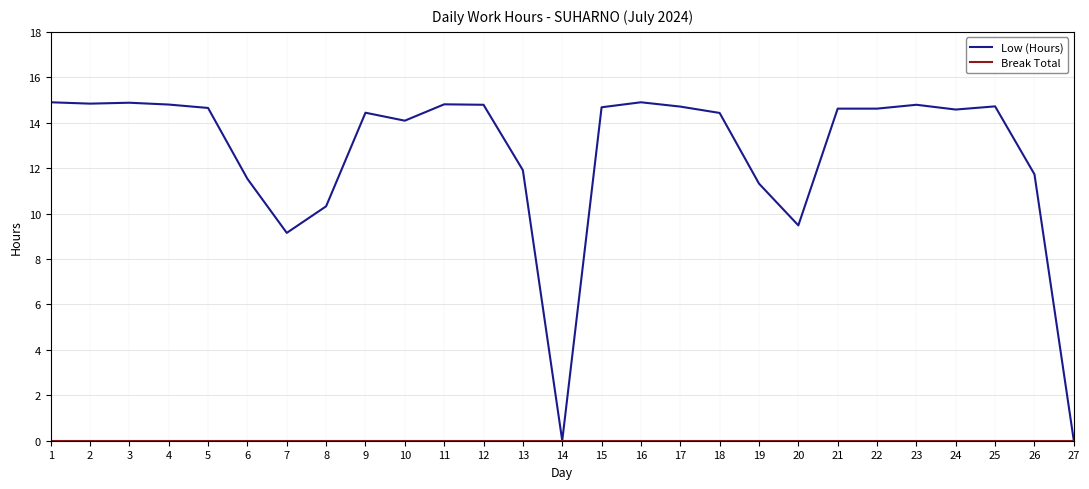

What is the difference between the highest and lowest values at 15?

14.7